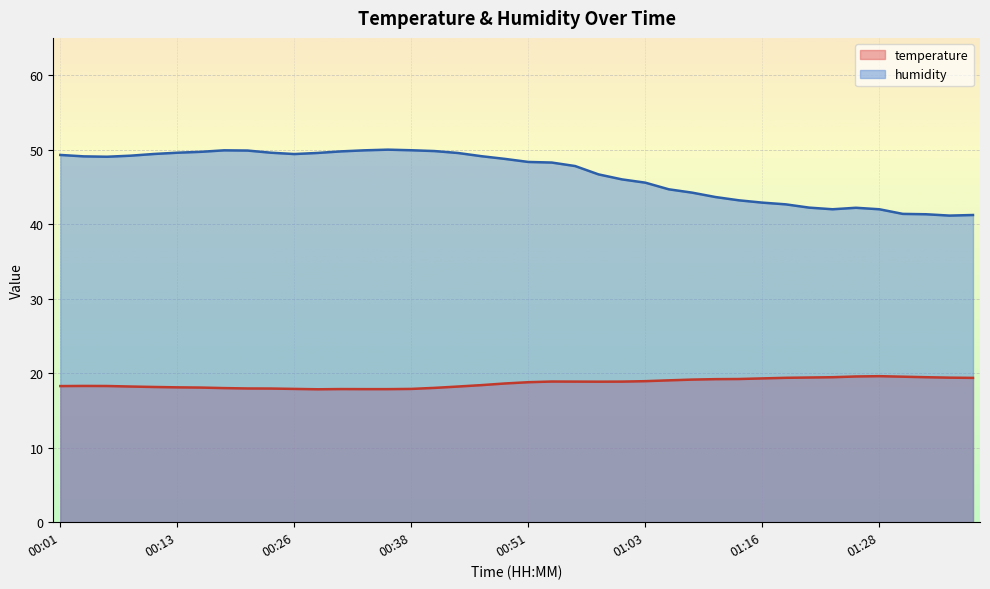

What is the difference between the maximum and minimum values in the temperature series?

1.8